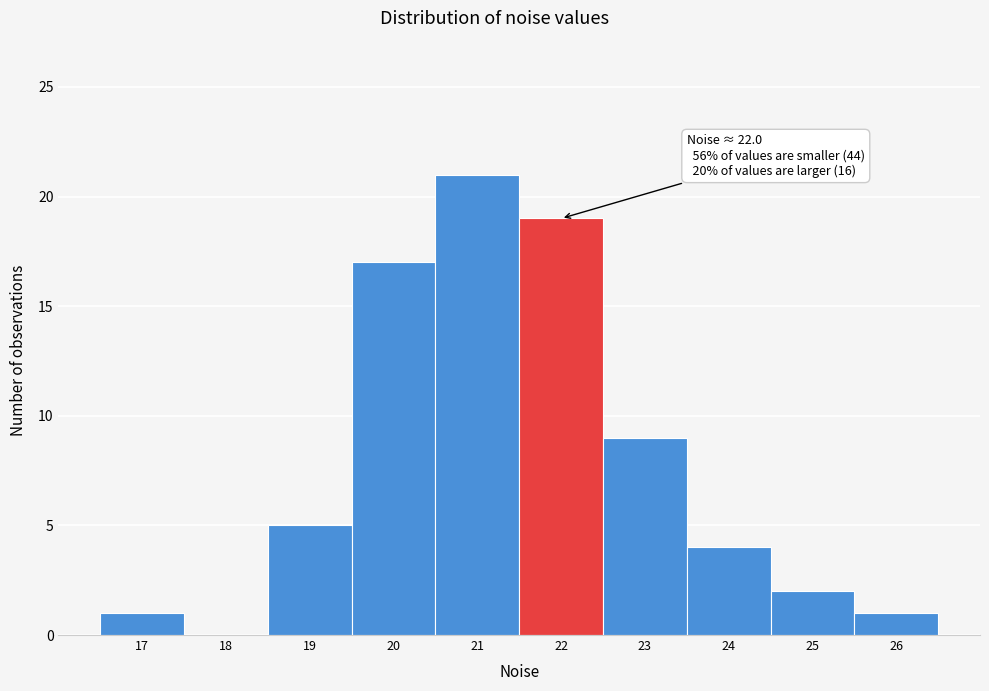

Reading left to right, extract all data points from this chart.

17=1	18=0	19=5	20=17	21=21	22=19	23=9	24=4	25=2	26=1